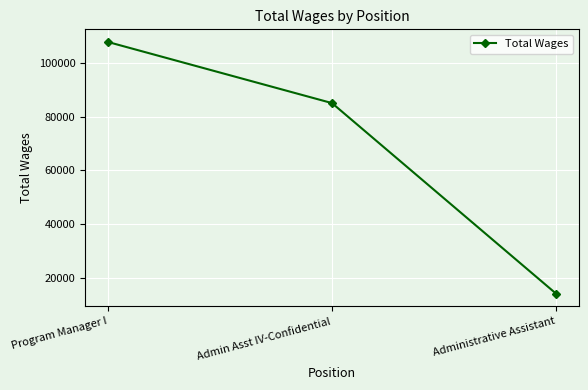

At which label is the value closest to 60974?

Admin Asst IV-Confidential